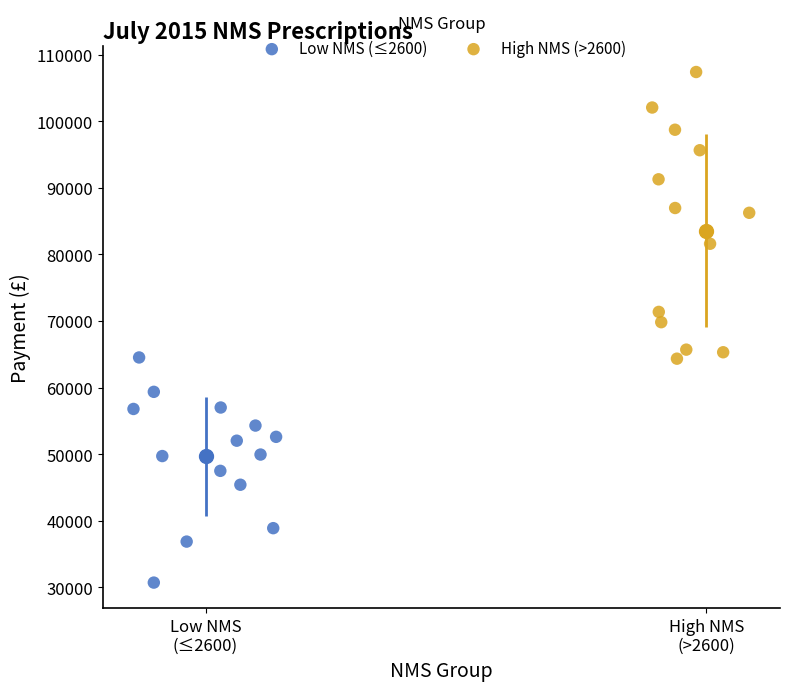

Which series reaches the minimum Y coordinate?

Low NMS (≤2600)